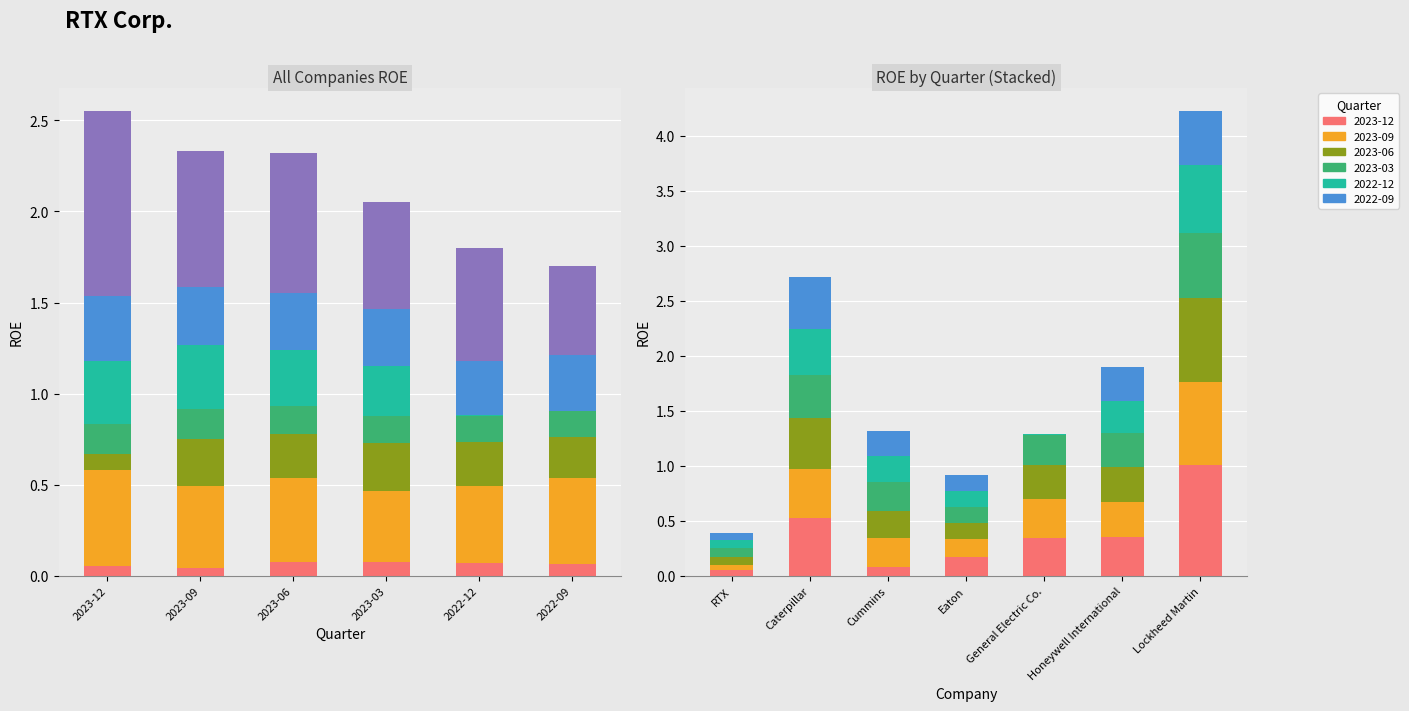

What is the difference between the highest and lowest values at 2023-06?

0.7